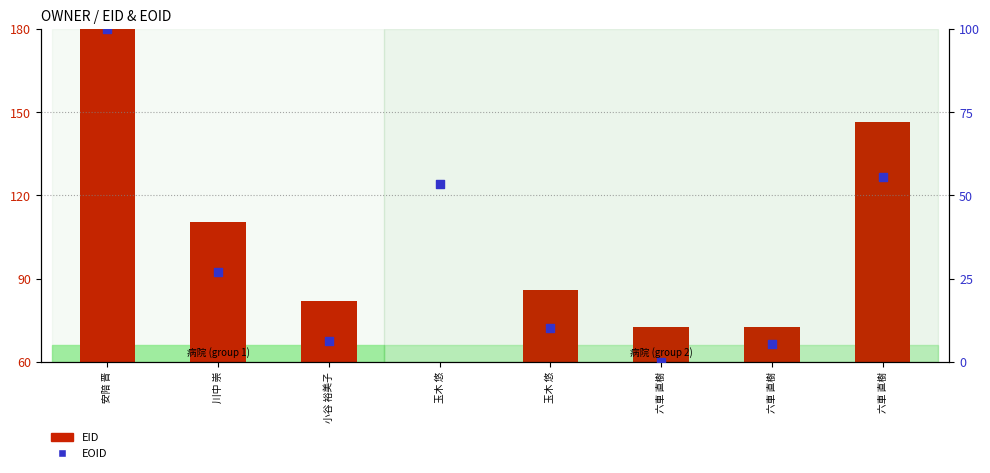

Which series has the largest Y range (max minus min)?

EID